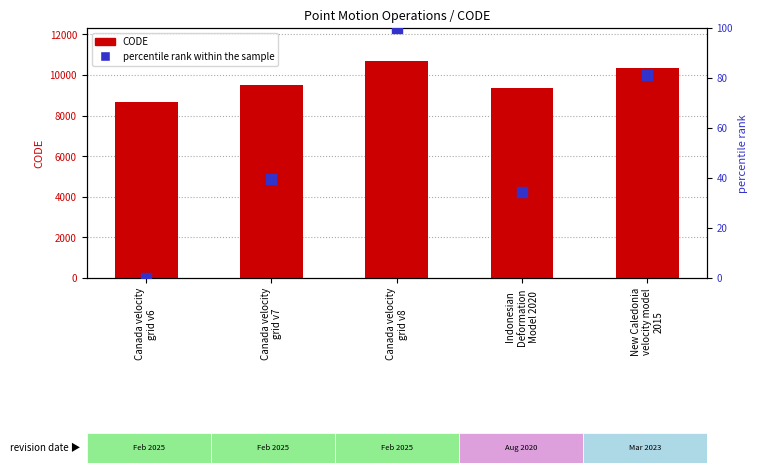

Which series reaches the minimum Y coordinate?

percentile rank within the sample